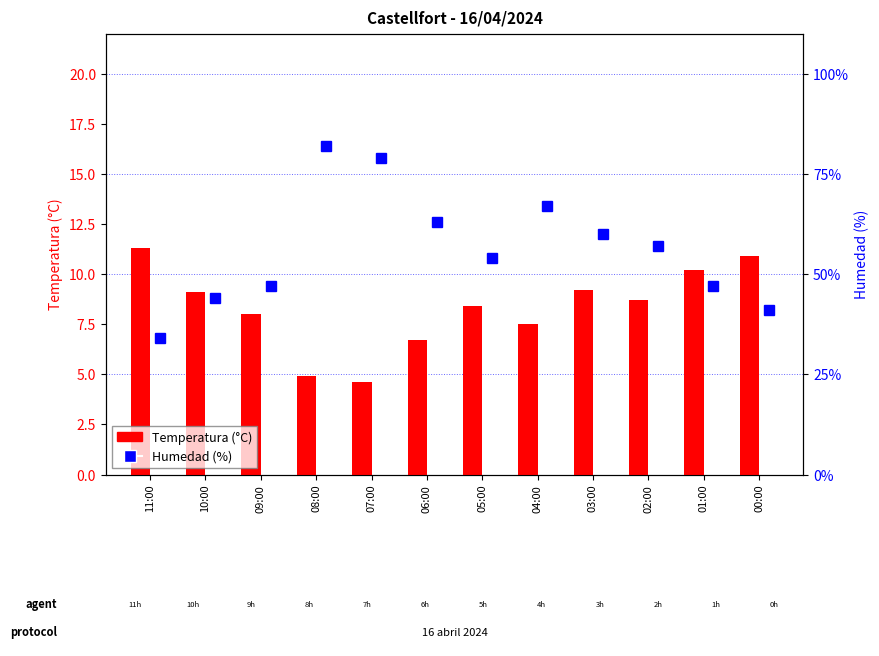

What is the sum of all Temperatura (°C) values?

99.5